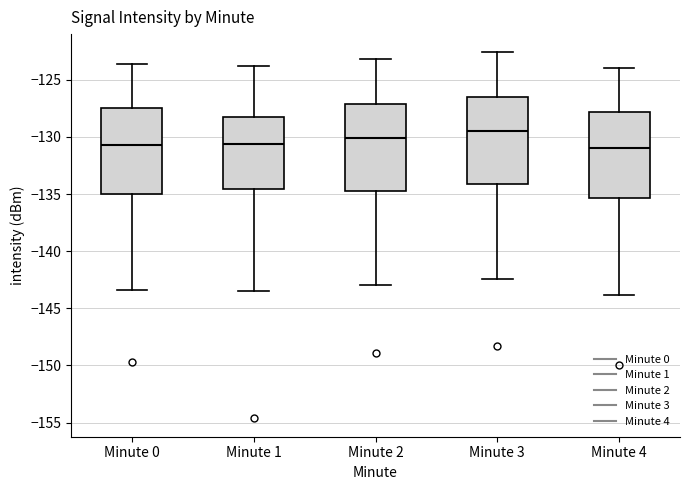

Where does the median line of the box for Minute 4 sit on the y-axis? The values are not printed on the chart, so give them approximately, as read against the axis.

-131.0